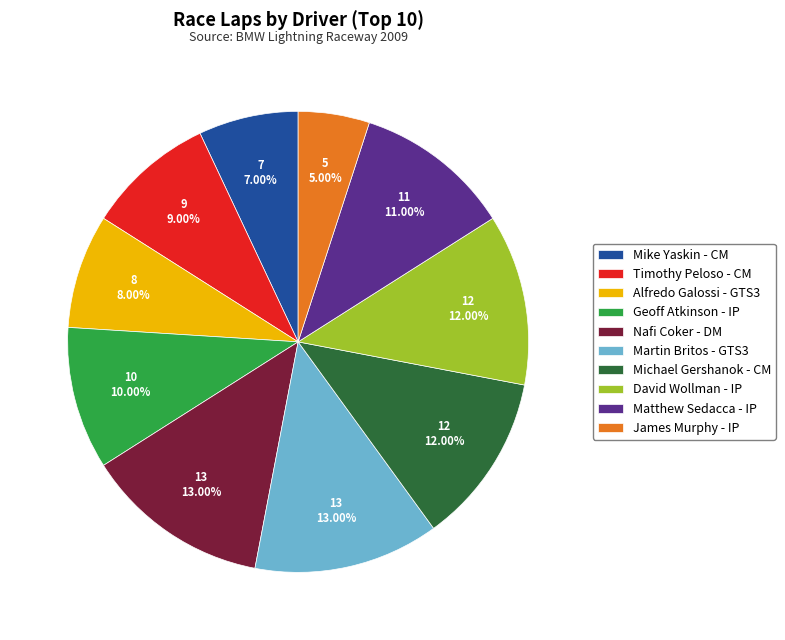

Which category has the smallest portion of the pie?

James Murphy - IP